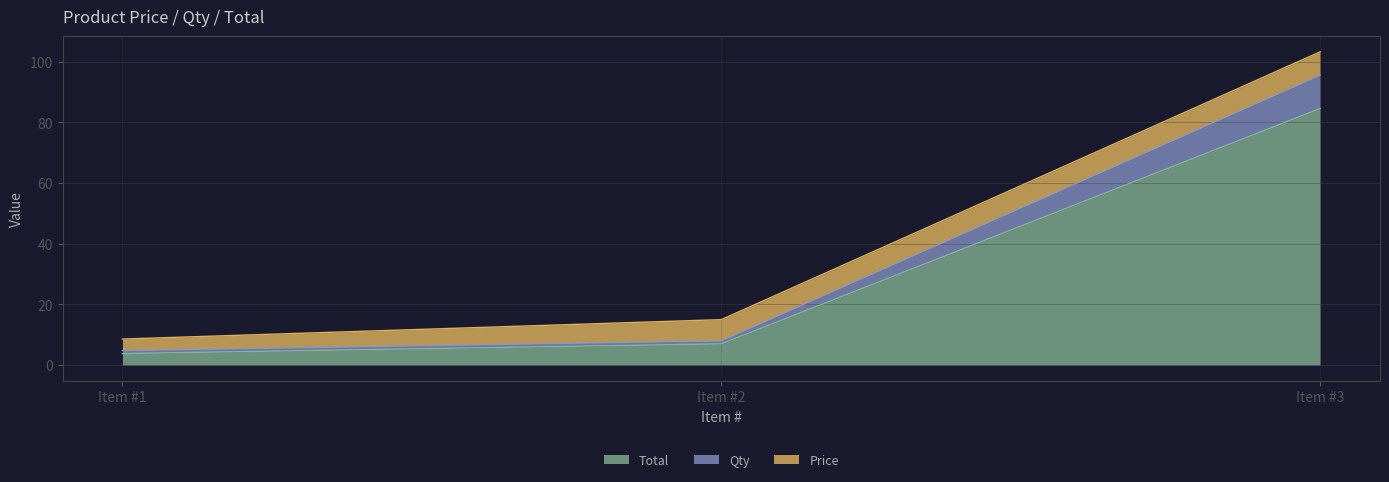

What is the difference between the maximum and minimum values in the Qty series?

90.8